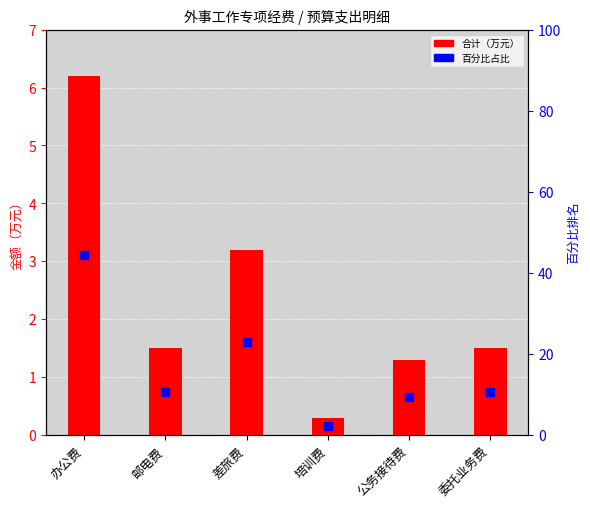

Which series reaches the maximum Y coordinate?

百分比占比